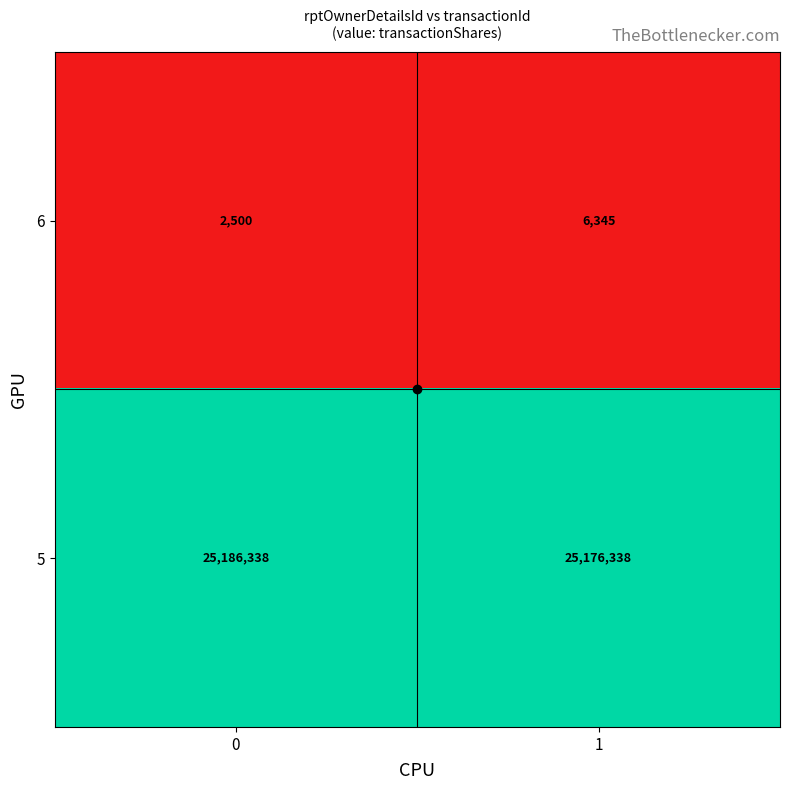

Rank the categories by 6 value from highest to lowest.

1, 0